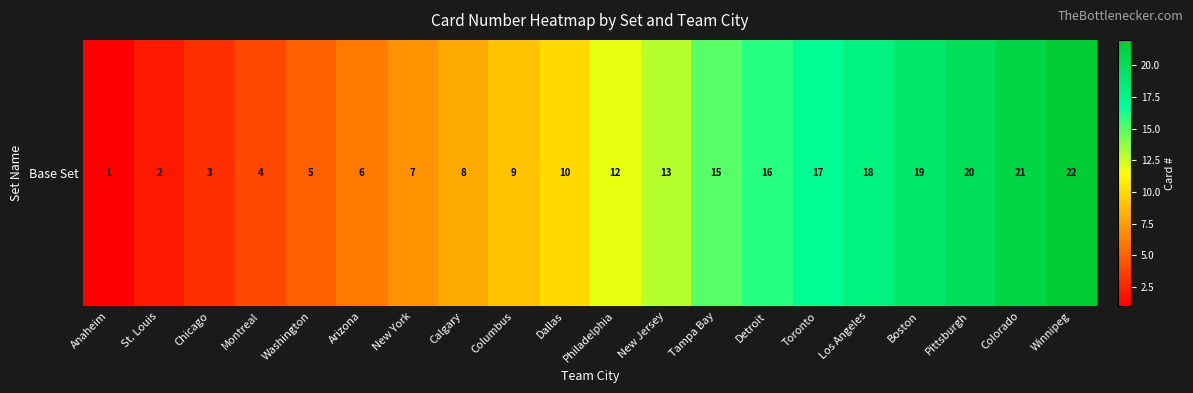

Where does the data first go above 12?

New Jersey